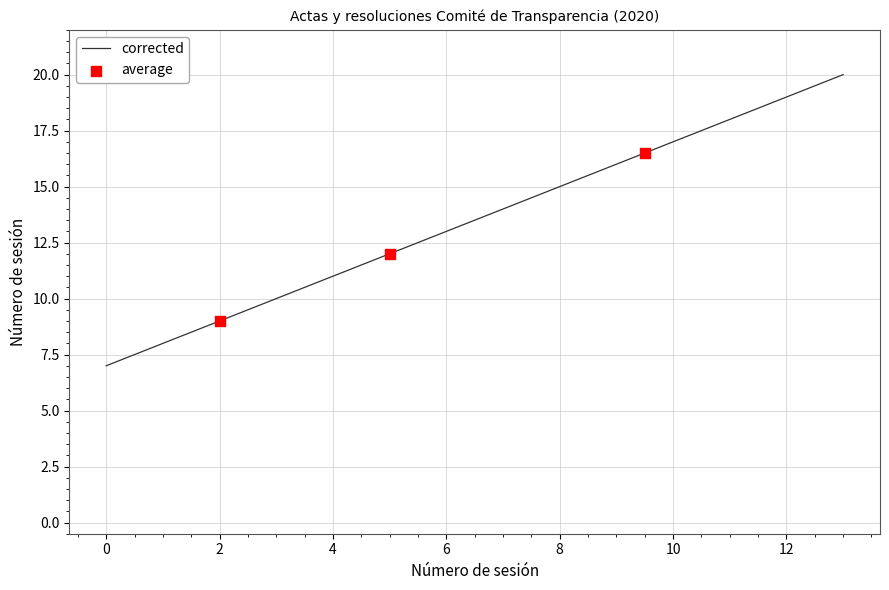

What is the minimum value for corrected?

7